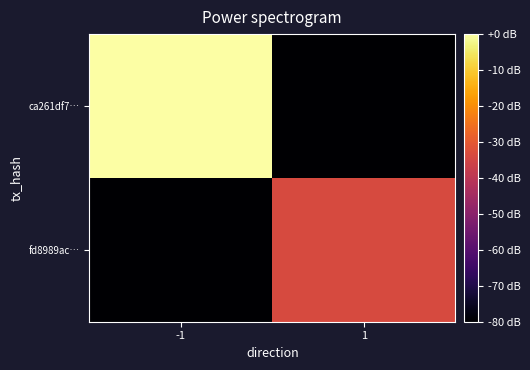

Reading right to left, what are all the values shown in this chart?

ca261df7…: 1=-80.0	-1=0.0
fd8989ac…: 1=-33.6	-1=-80.0